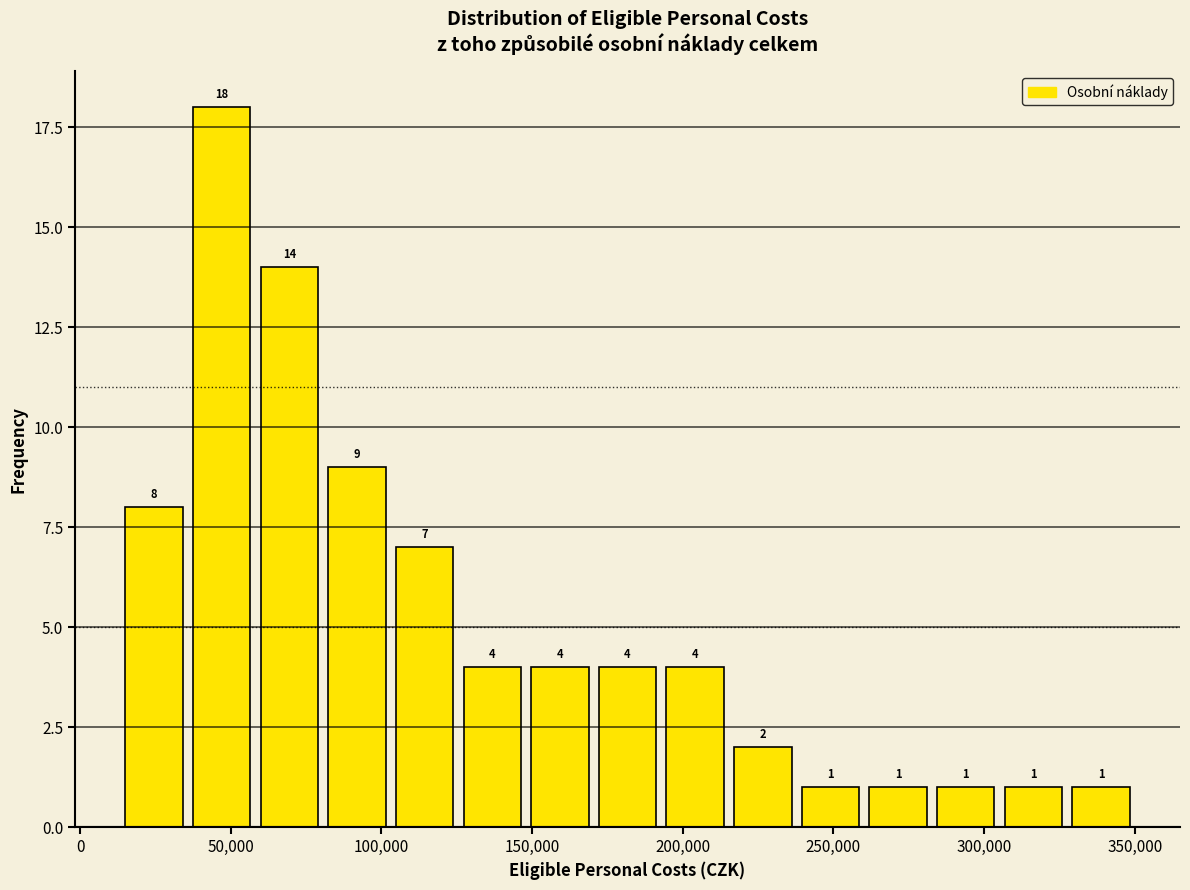

Which range on the x-axis has the tallest bar?

35000 to 60000